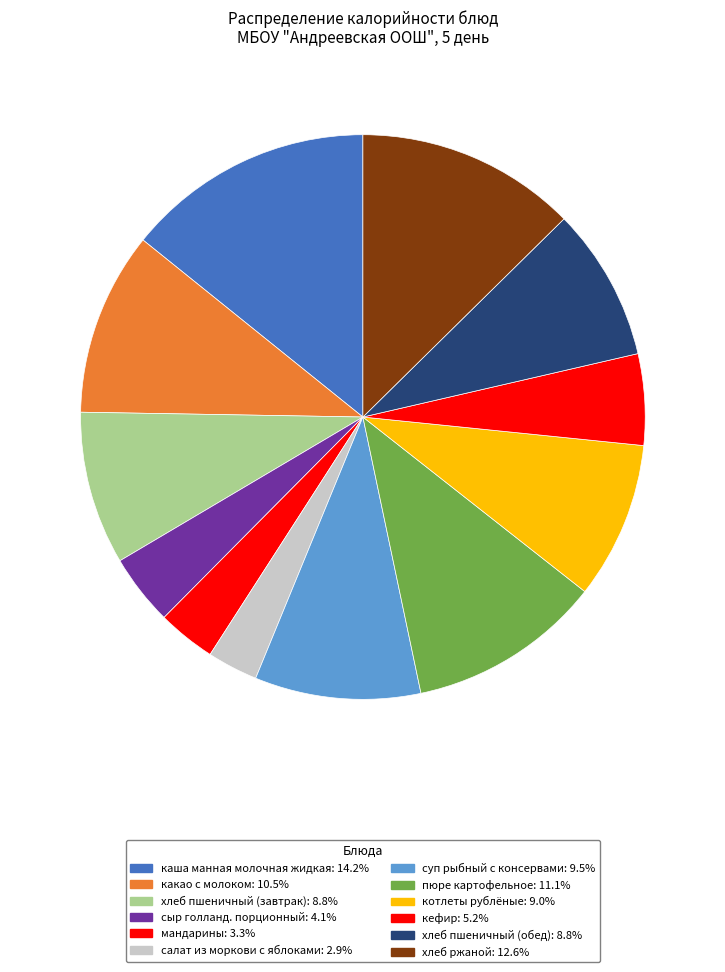

What is the smallest slice in the pie chart?

салат из моркови с яблоками